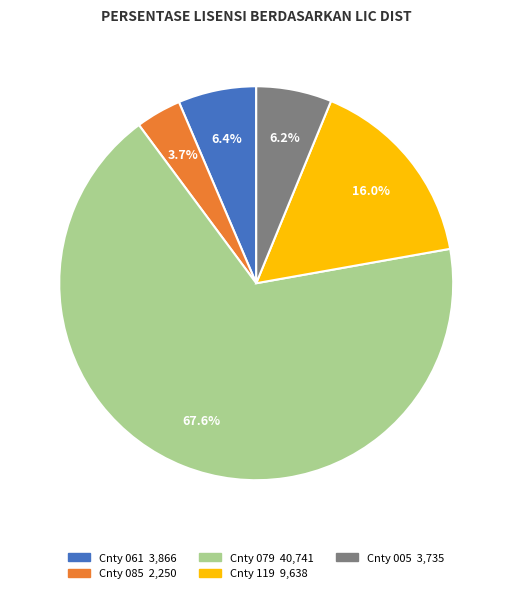

Does any single category account for the majority?

Yes